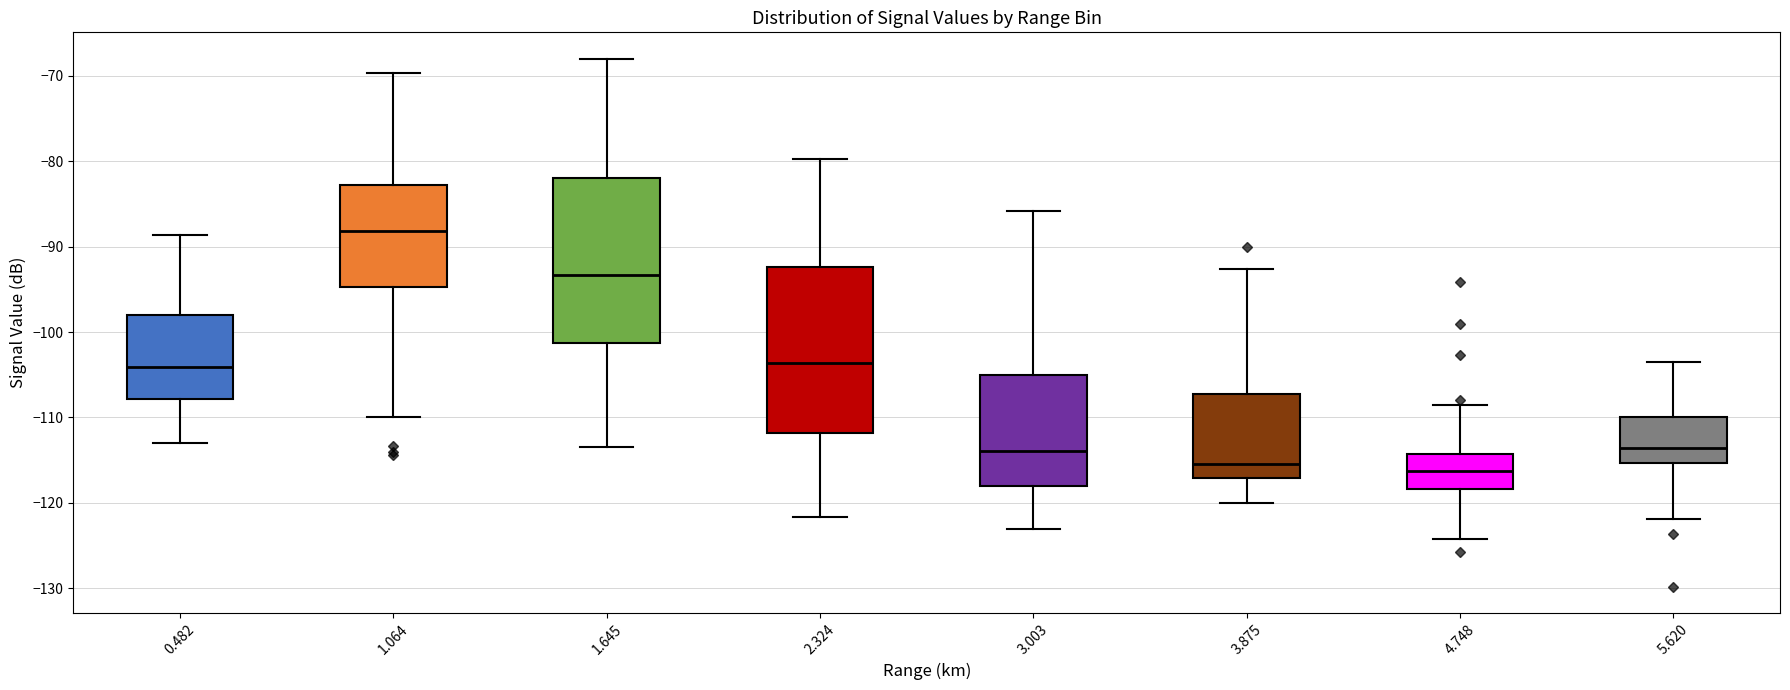

Where does the median line of the box at x = 4.748 sit on the y-axis? The values are not printed on the chart, so give them approximately, as read against the axis.

-116